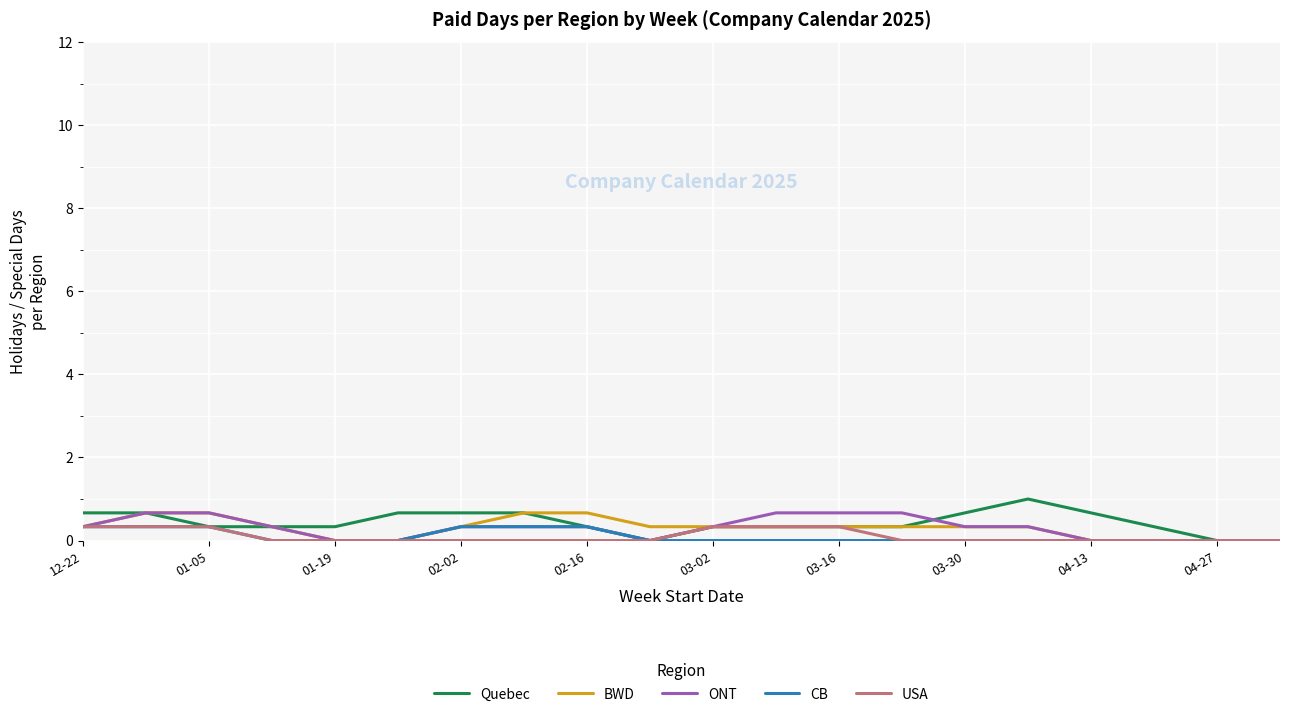

What is the maximum value for ONT?

0.7